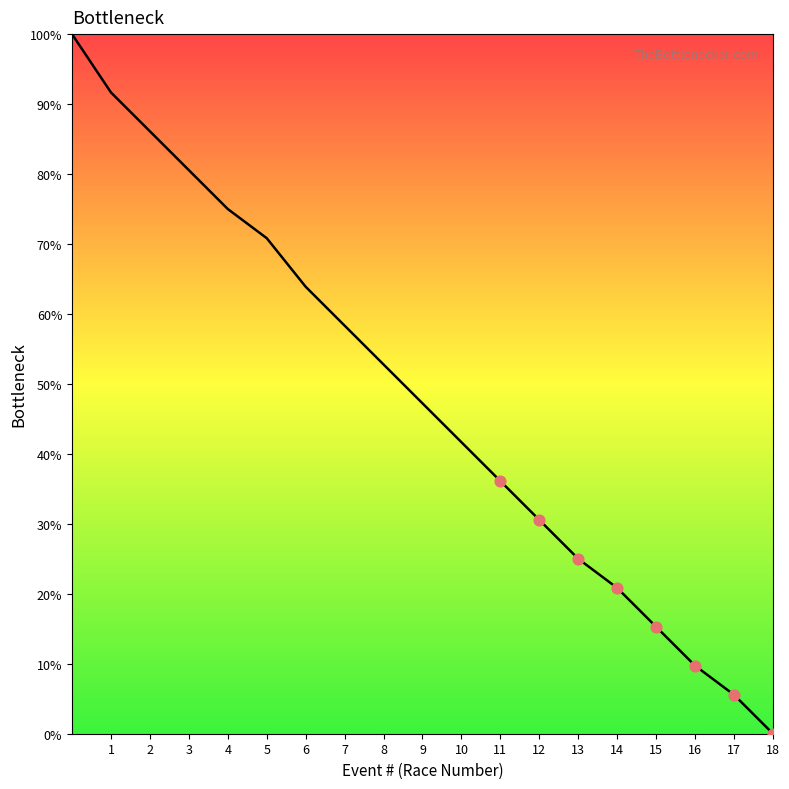

What is the difference between the maximum and minimum values?

100.0